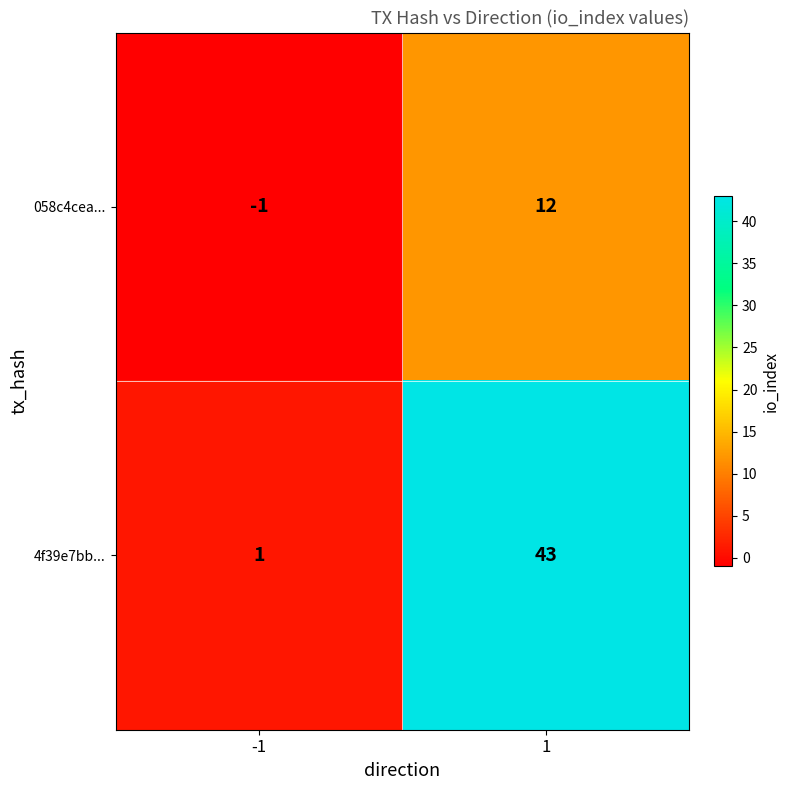

List the series in order of their overall mean, lowest first.

058c4cea..., 4f39e7bb...